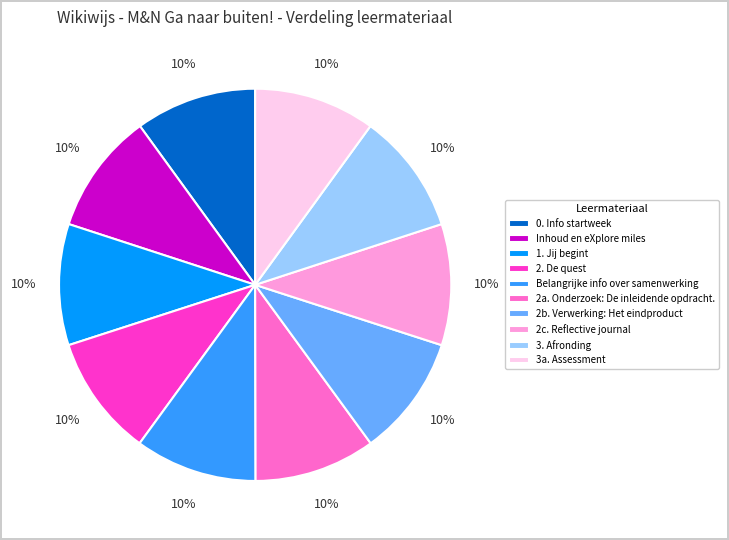

How many slices are in this pie chart?

10